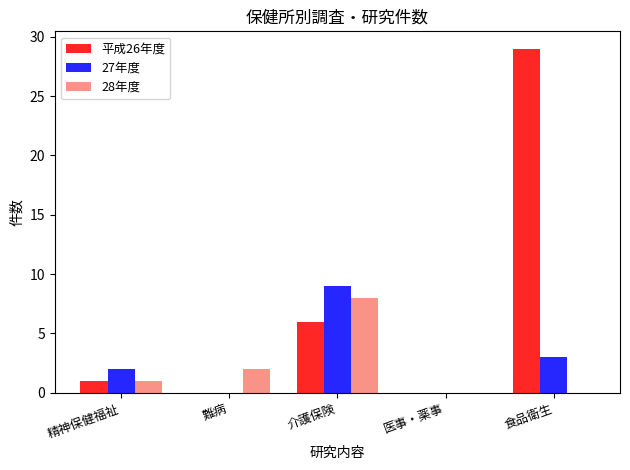

What is the spread (max minus min) of values at 精神保健福祉?

1